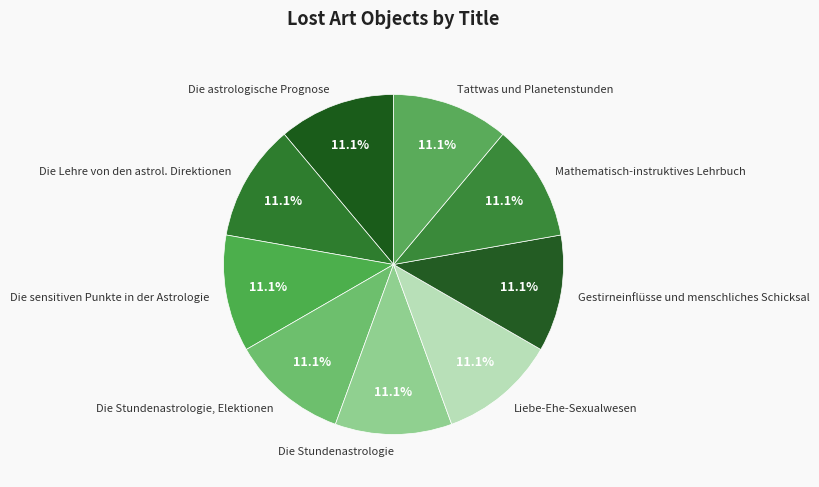

Is Die Stundenastrologie the majority of the pie?

No